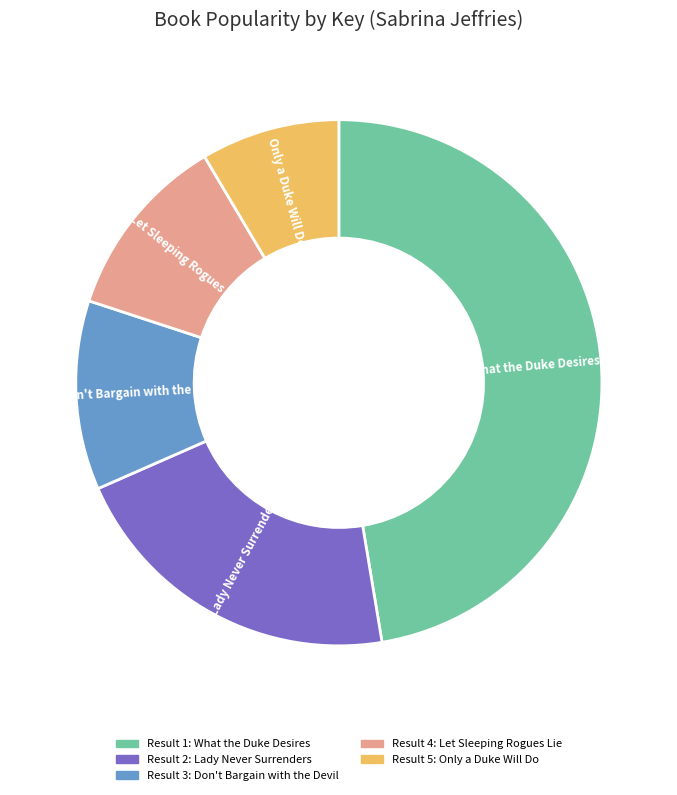

Is there any slice that represents more than half of the pie?

No